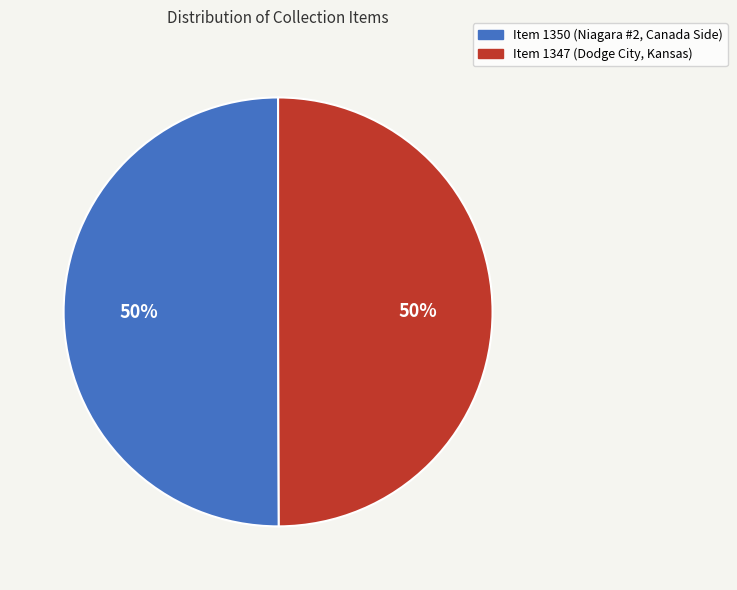

What percentage is the Item 1347 (Dodge City, Kansas) slice, to the nearest percent?

50%